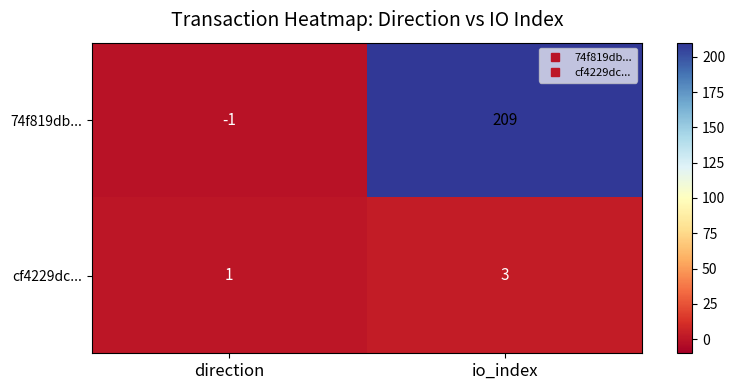

Reading right to left, transcribe all the data shown in this chart.

74f819db...: io_index=209	direction=-1
cf4229dc...: io_index=3	direction=1